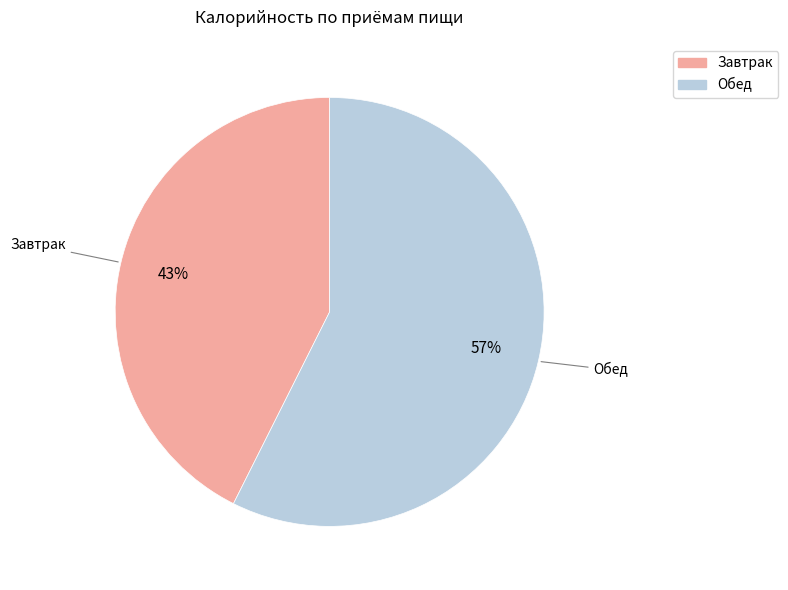

What is the majority slice?

Обед